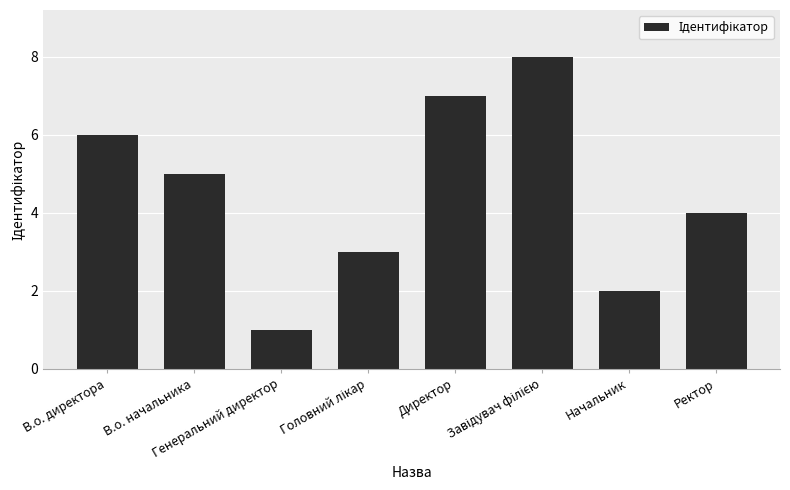

What is the sum of all values?

36